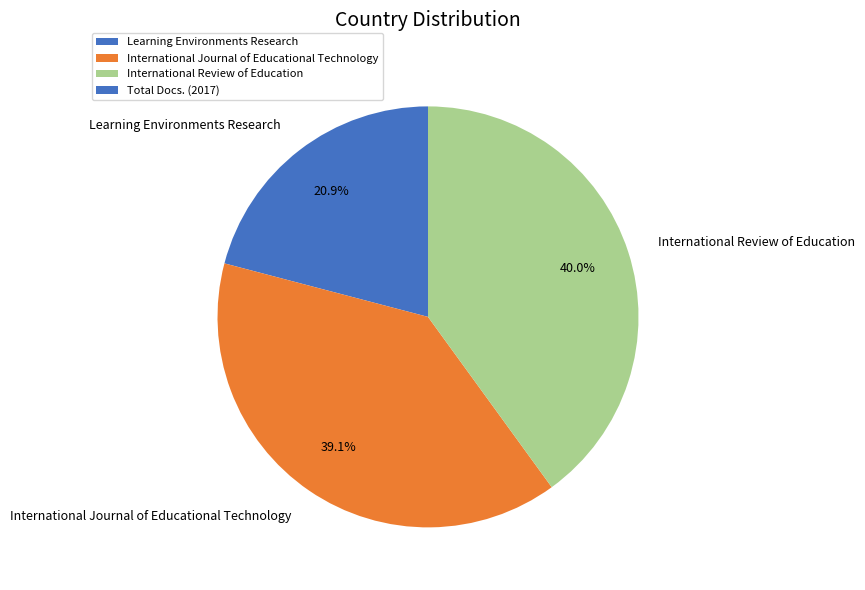

Count the number of slices in the pie.

3